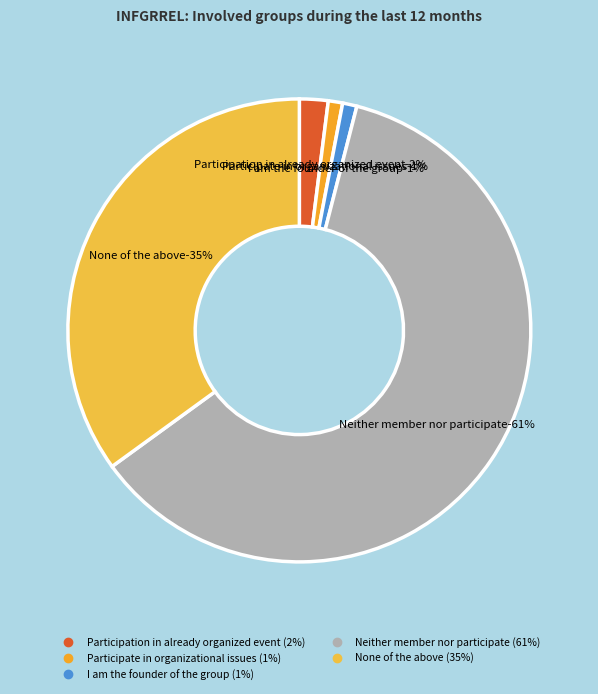

Is the sum of Neither member nor participate and I am the founder of the group greater than half?

Yes